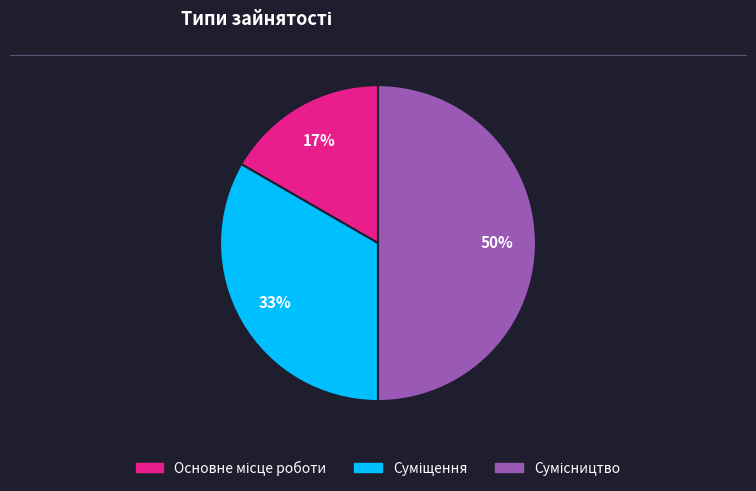

To the nearest percent, what is the average slice percentage?

33%